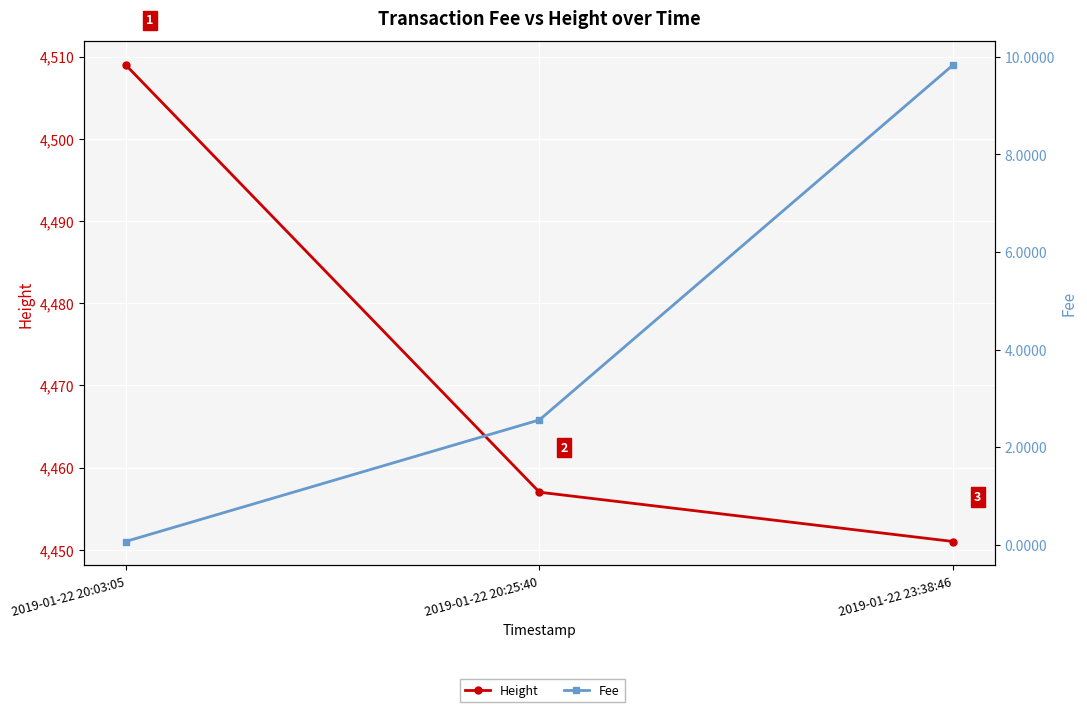

At which category is the sum across all series the highest?

2019-01-22 20:03:05